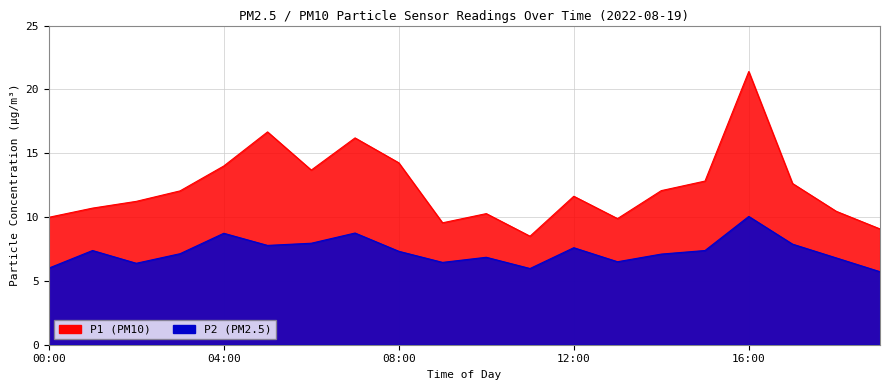

Between 08:00 and 10:00, which is larger?

08:00